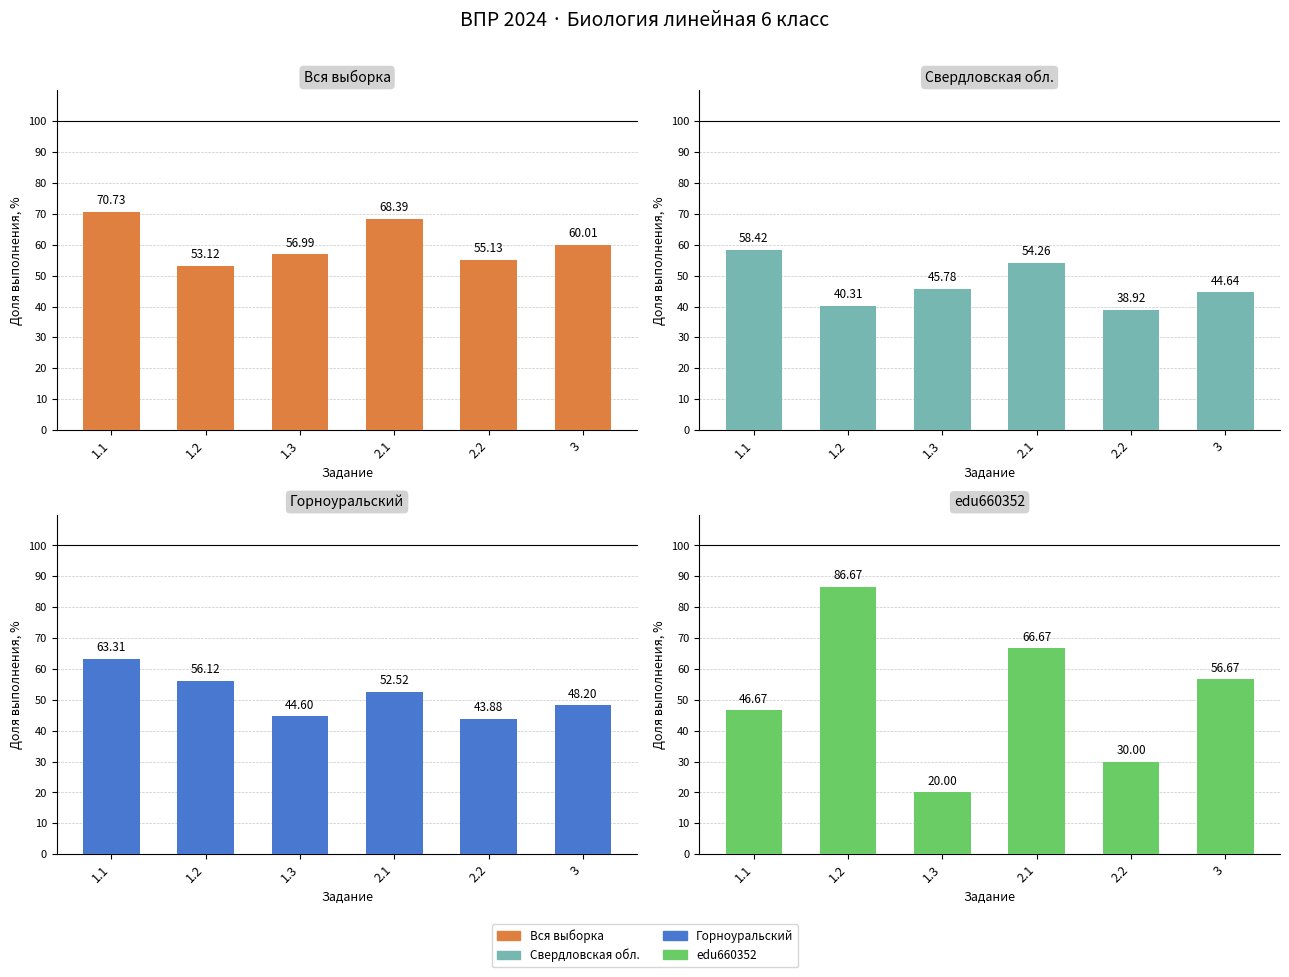

Rank the categories by Вся выборка value from highest to lowest.

1.1, 2.1, 3, 1.3, 2.2, 1.2